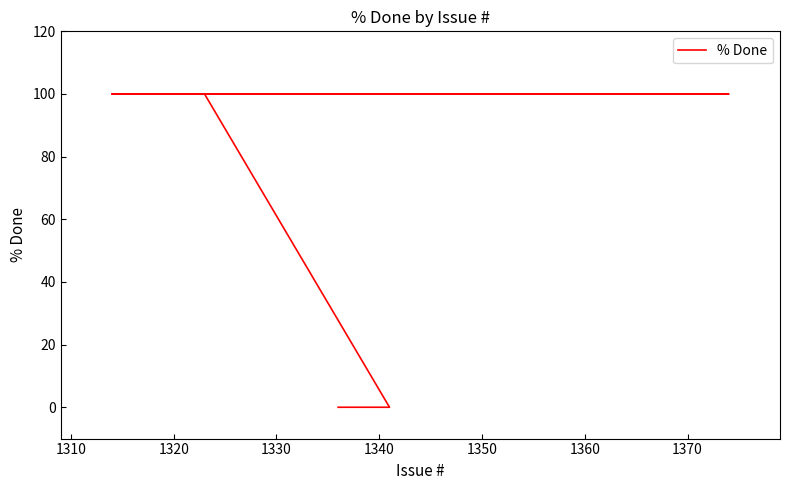

Which label corresponds to the largest value in the chart?

1320